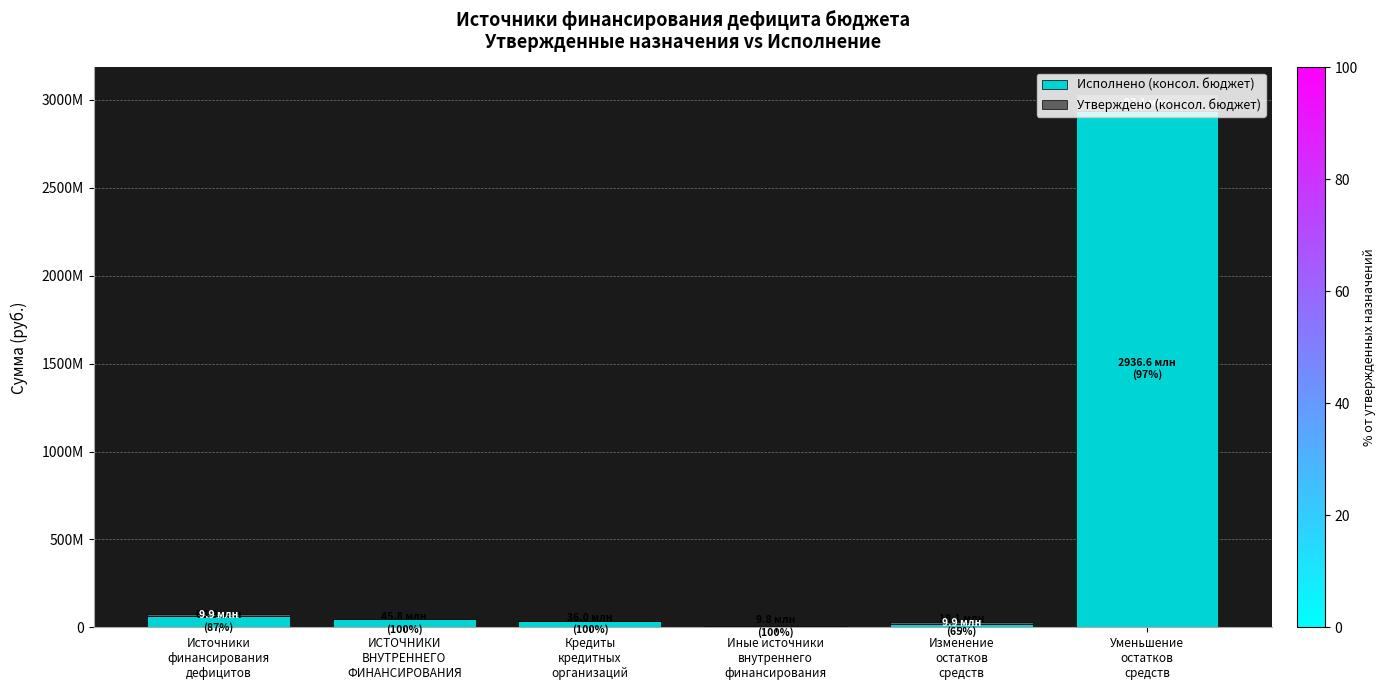

At which label is Исполнено (консол. бюджет) closest to 1473172827?

Источники
финансирования
дефицитов